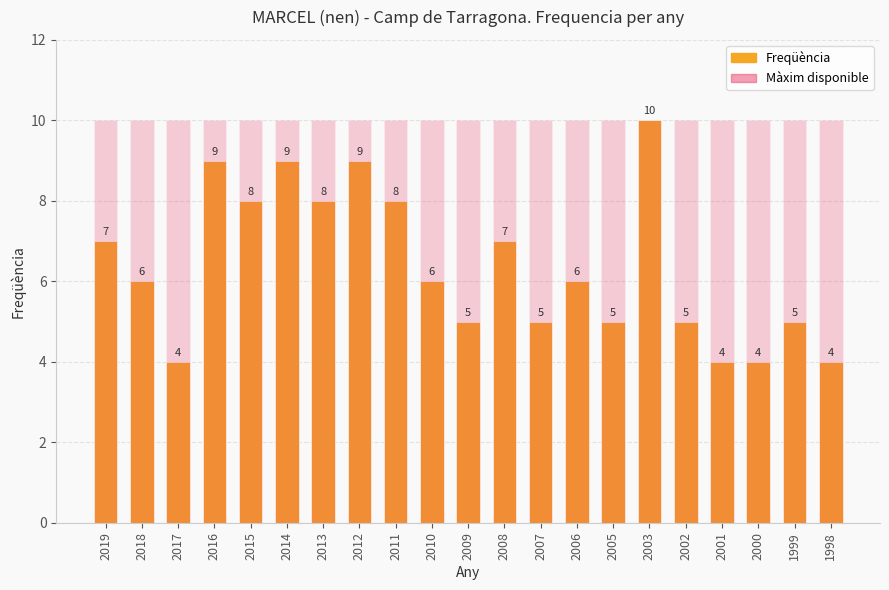

At which label does Frequència reach its minimum?

2017